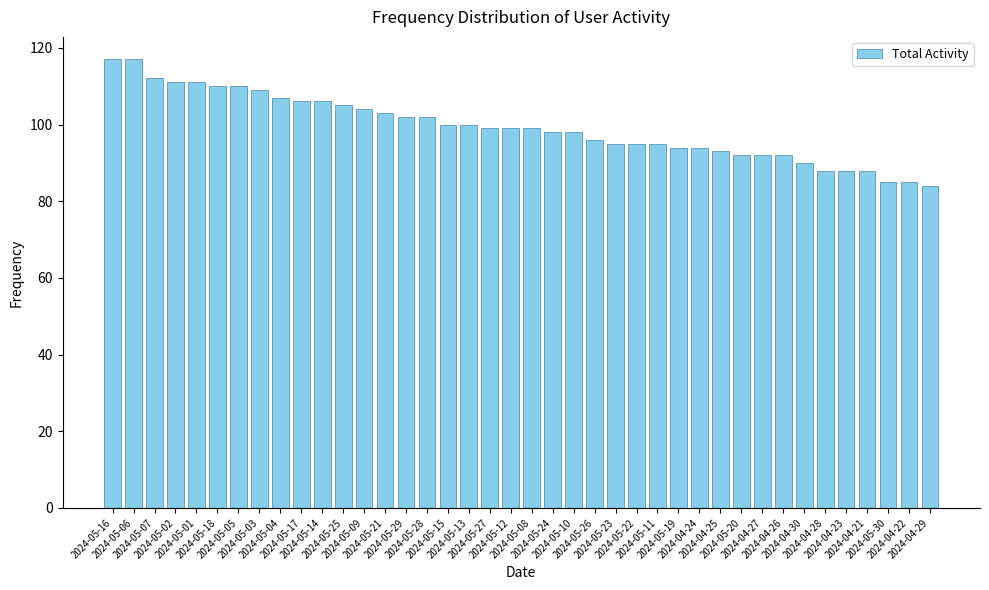

What is the ratio of the value at 2024-05-20 to the value at 2024-04-28?

1.0